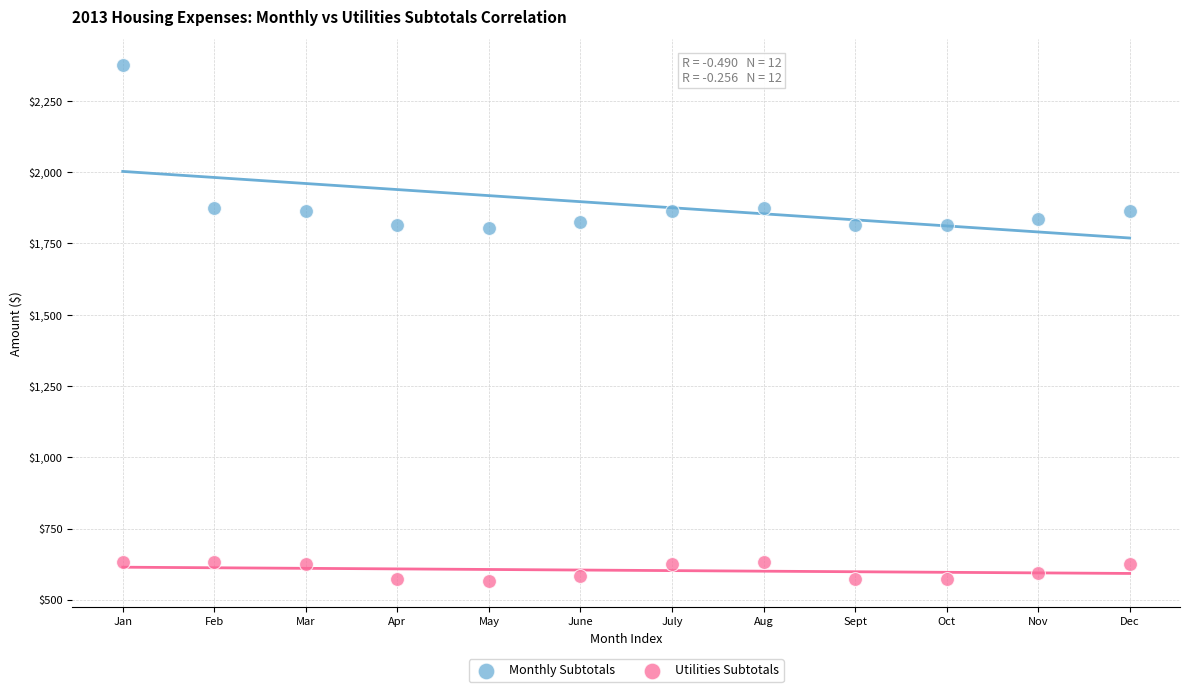

Across all data points, what is the range of Y values (max minus min)?

1810